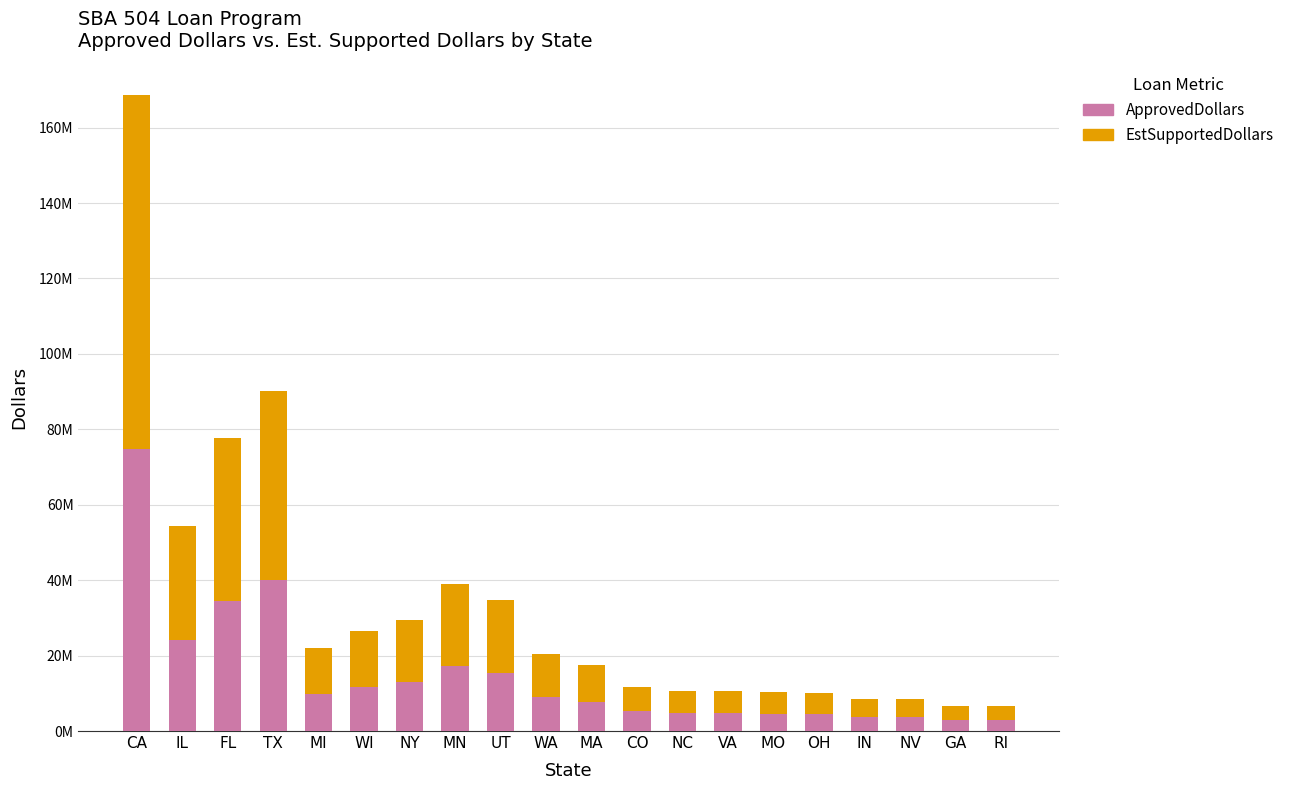

What are all the series names shown in the legend?

ApprovedDollars, EstSupportedDollars